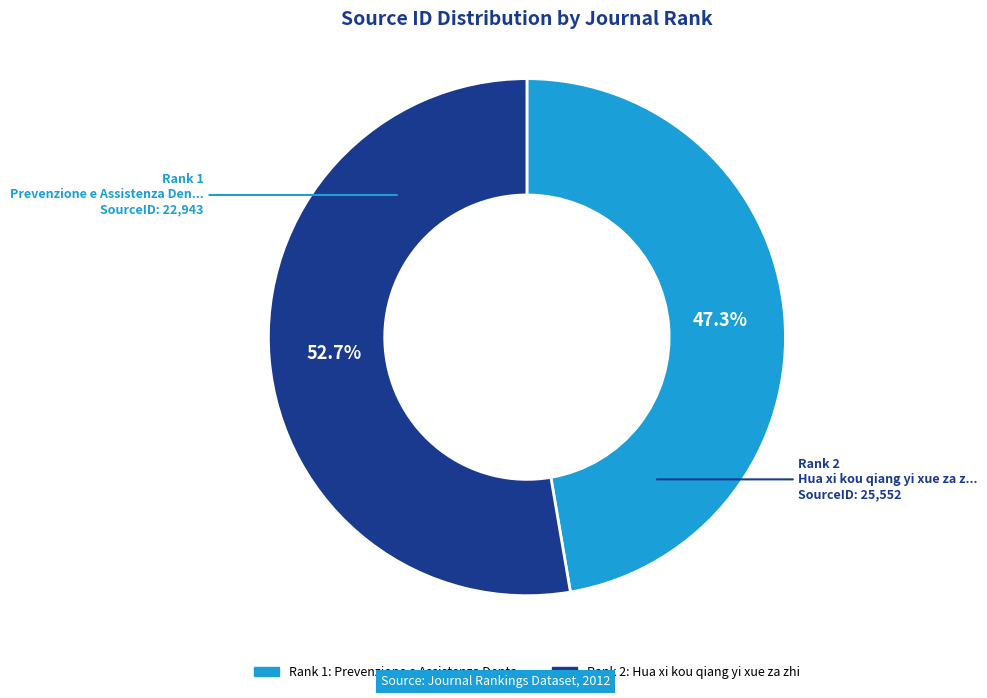

How many segments does this pie chart have?

2